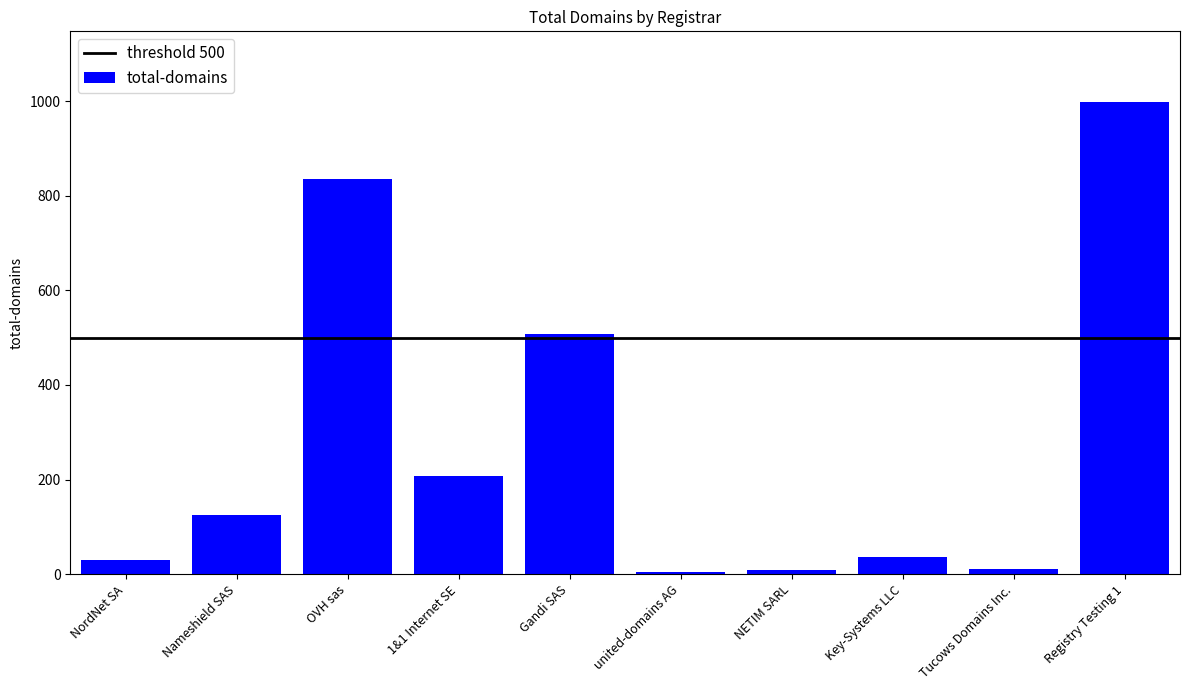

What is the label of the 8th bar from the left?

Key-Systems LLC